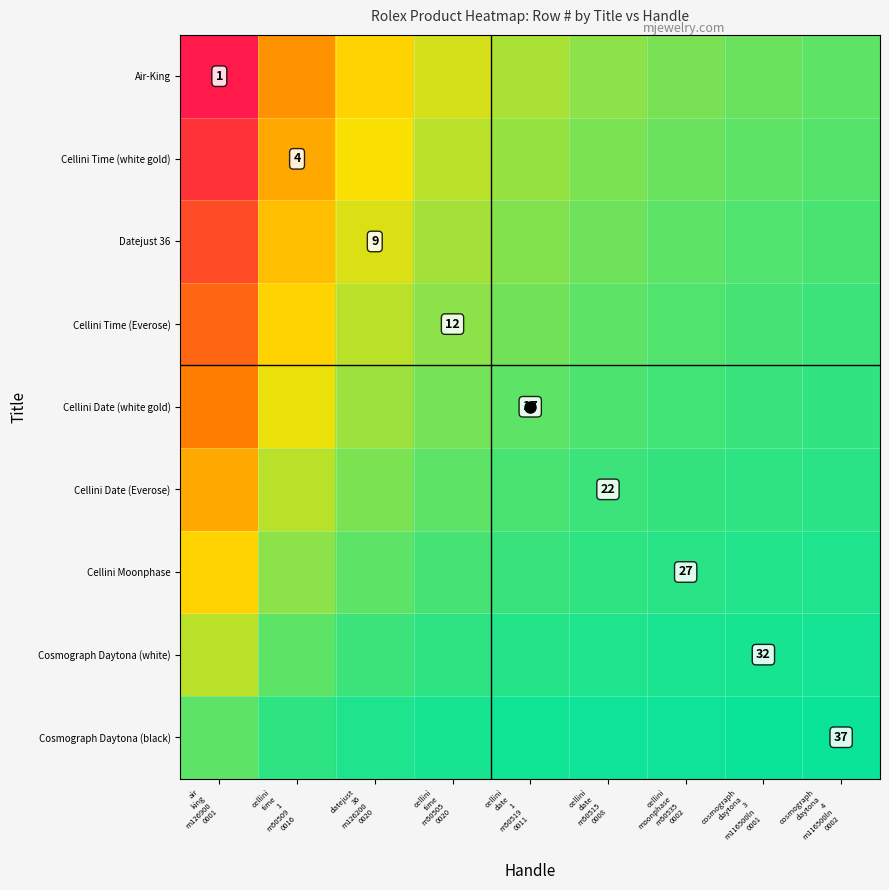

Which series has the largest range (max minus min)?

Air-King